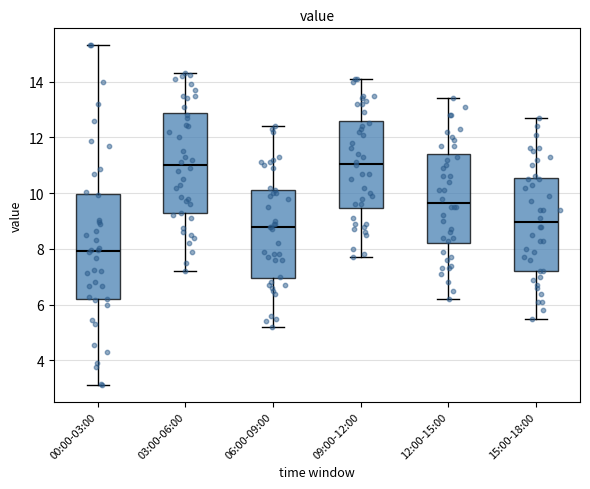

Reading left to right, transcribe this box plot: for each box, give where its median line is, the range the box spans, and where its two whiskers end, as read against the y-axis. The values are not printed on the chart, so give them approximately, as read against the axis.

00:00-03:00: median 8.0, box 6.2 to 10.0, whiskers 3.2 to 15.4
03:00-06:00: median 11.0, box 9.2 to 12.8, whiskers 7.2 to 14.4
06:00-09:00: median 8.8, box 7.0 to 10.2, whiskers 5.2 to 12.4
09:00-12:00: median 11.0, box 9.4 to 12.6, whiskers 7.8 to 14.2
12:00-15:00: median 9.6, box 8.2 to 11.4, whiskers 6.2 to 13.4
15:00-18:00: median 9.0, box 7.2 to 10.6, whiskers 5.6 to 12.8